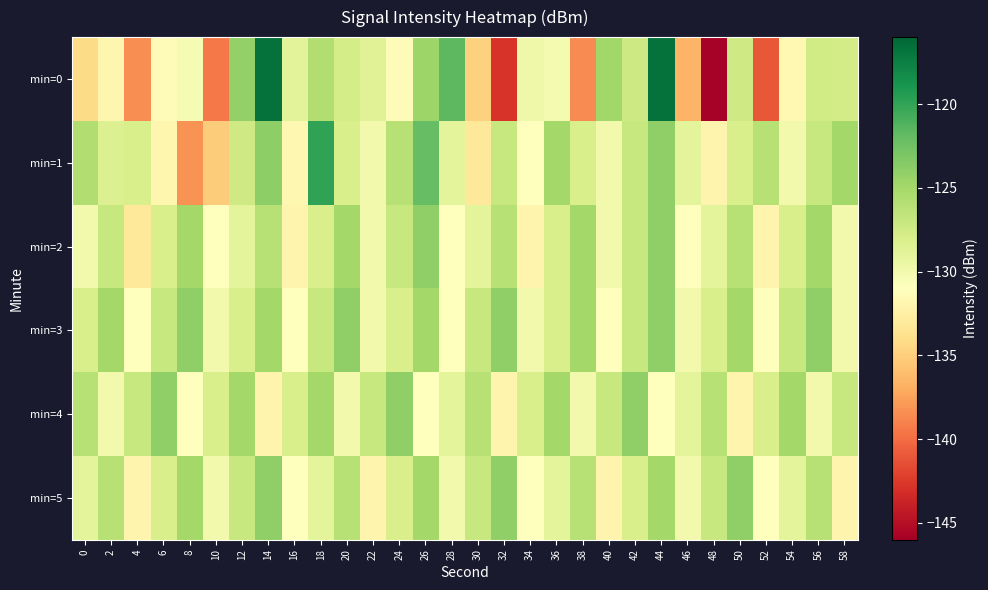

Which series has the widest spread of values?

min=0